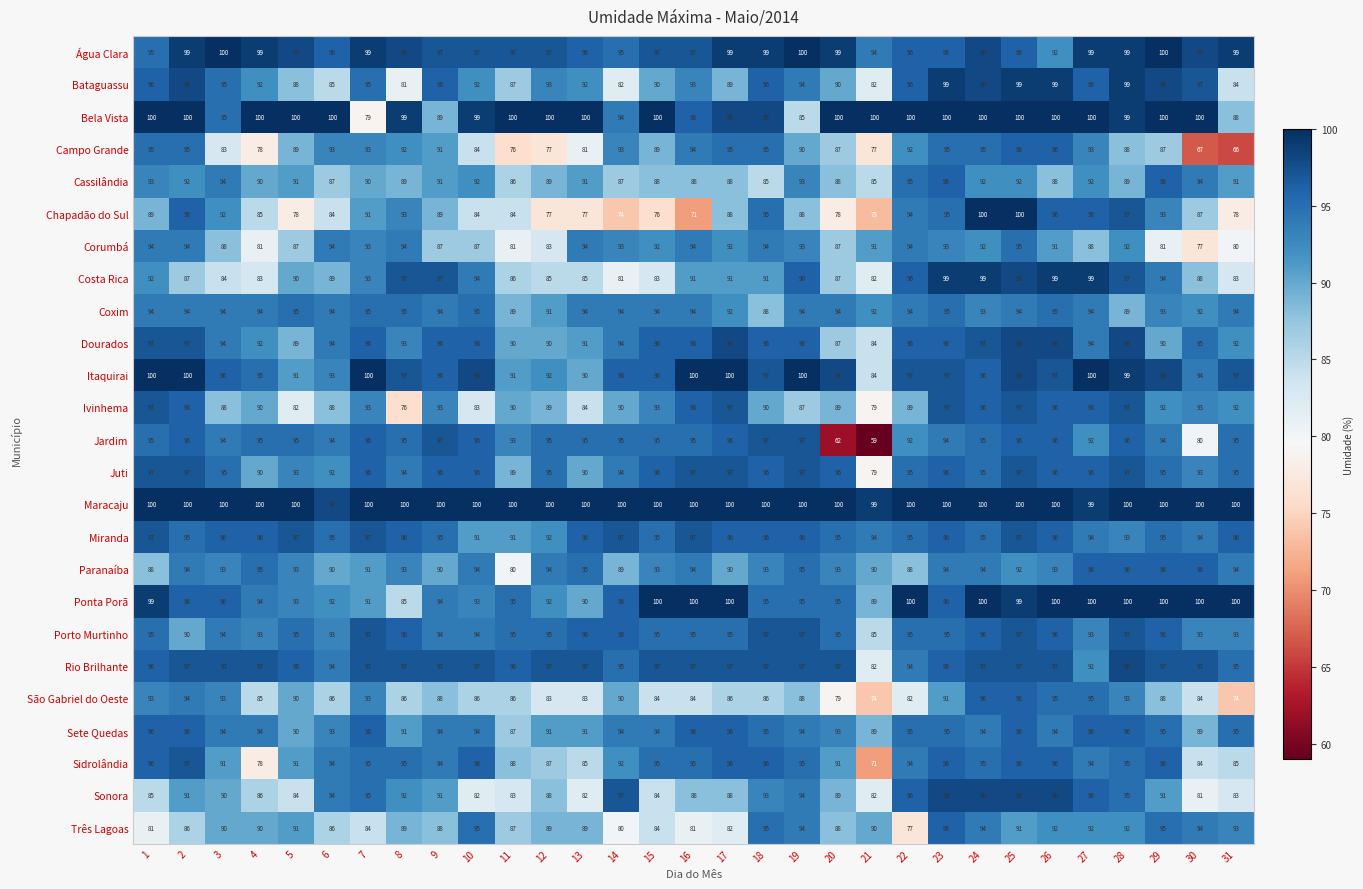

The Sete Quedas series shows 39 at 26. True or false?

False